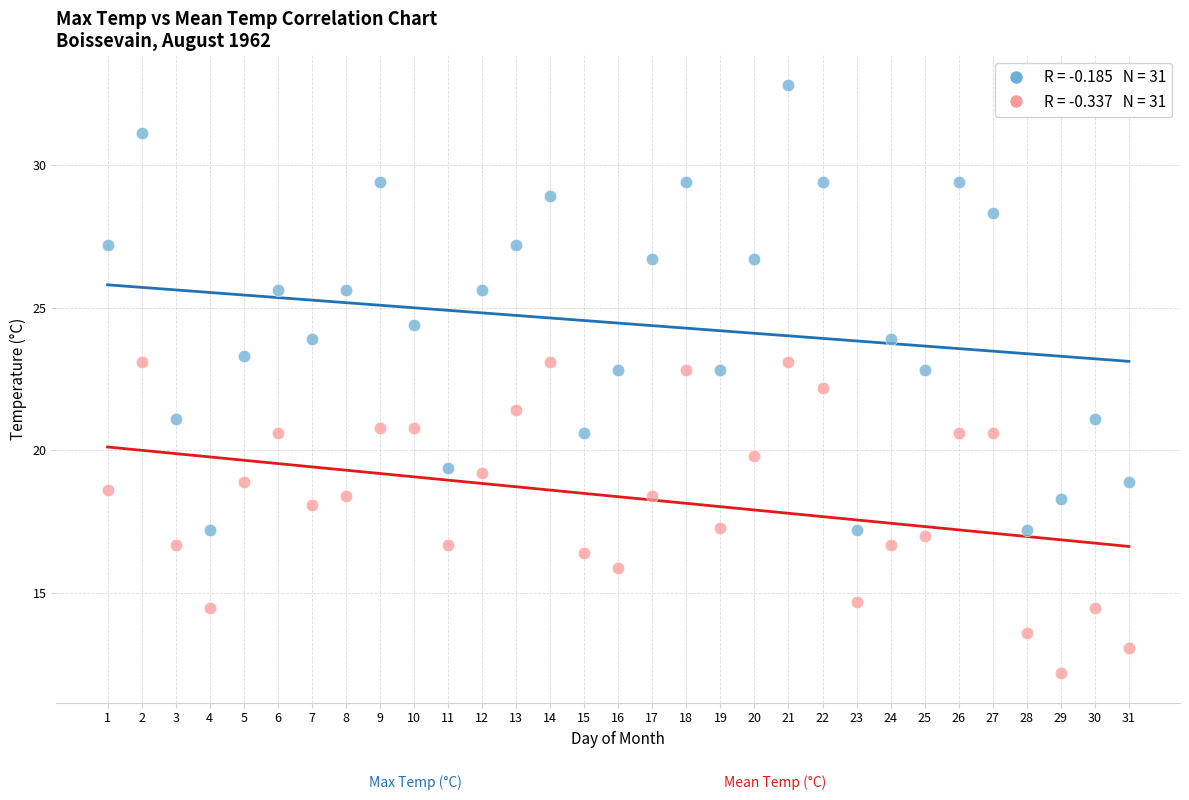

Across all data points, what is the range of X values (max minus min)?

30.0